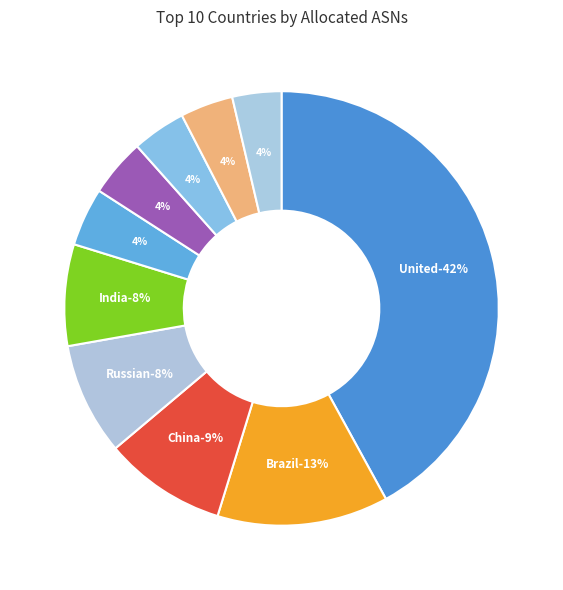

How many segments does this pie chart have?

10